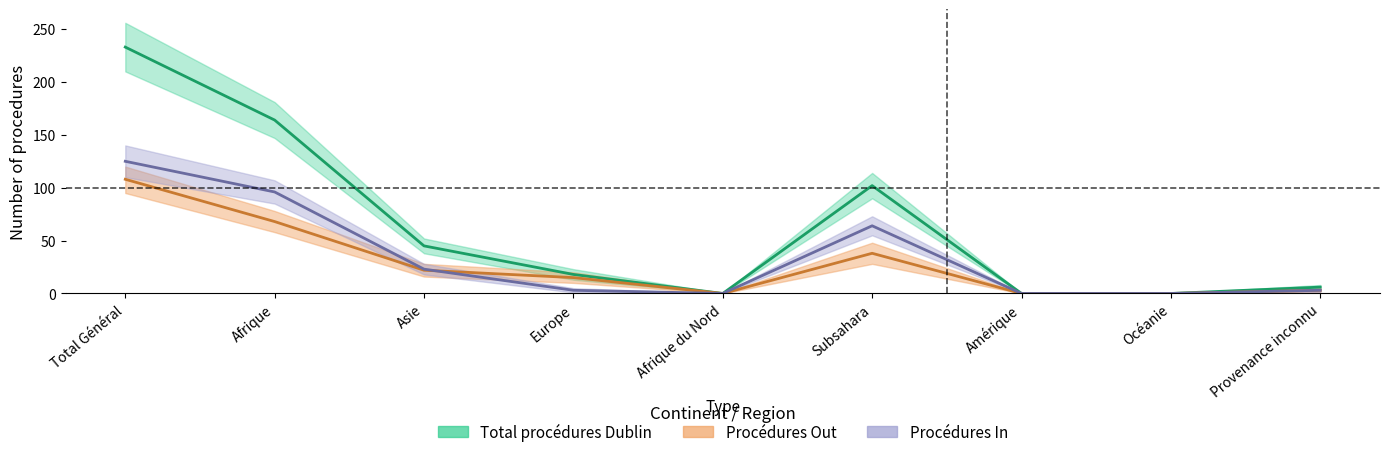

At which category does the chart reach its peak across all series?

Total Général